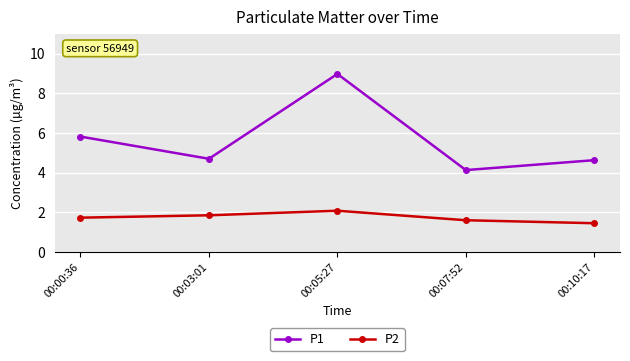

Rank the series at 00:10:17 from lowest to highest value.

P2, P1